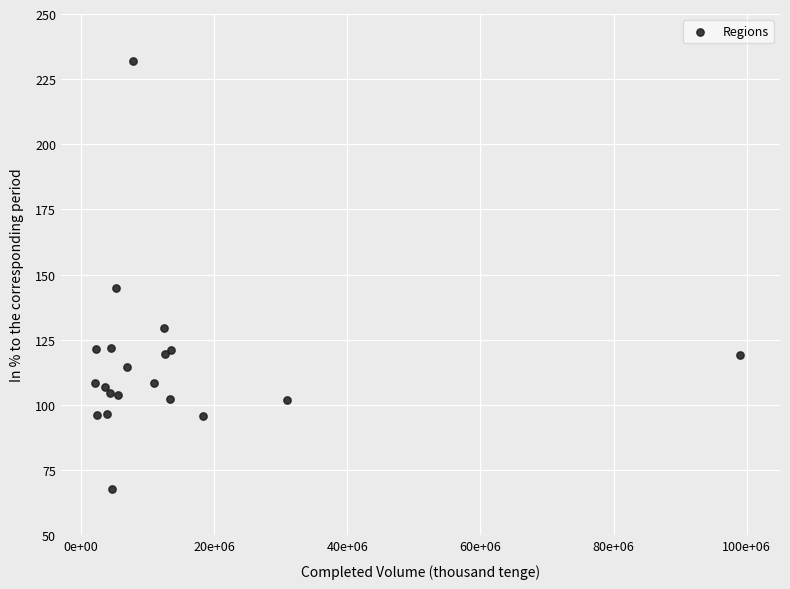

What Y value in the scatter plot is closest to 149?

144.9